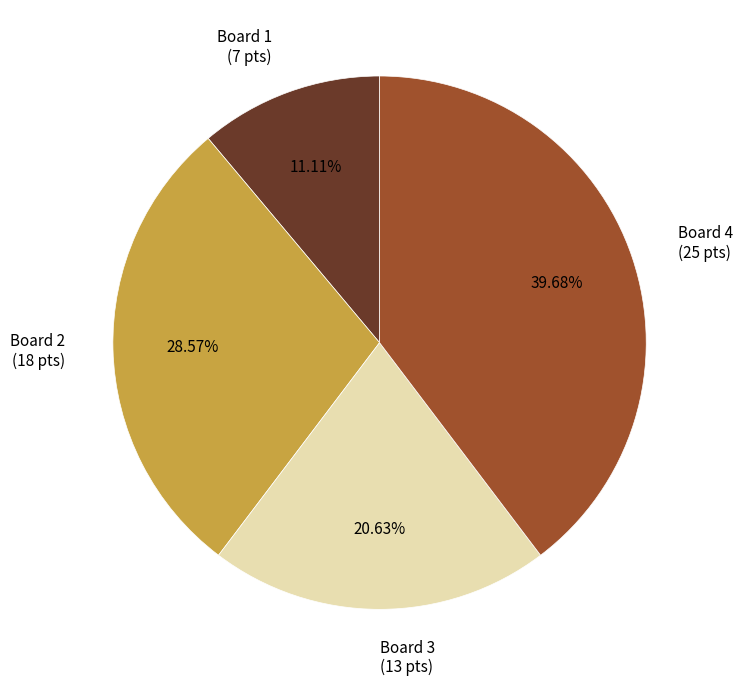

To the nearest percent, what is the combined percentage of Board 3 and Board 4?

60%